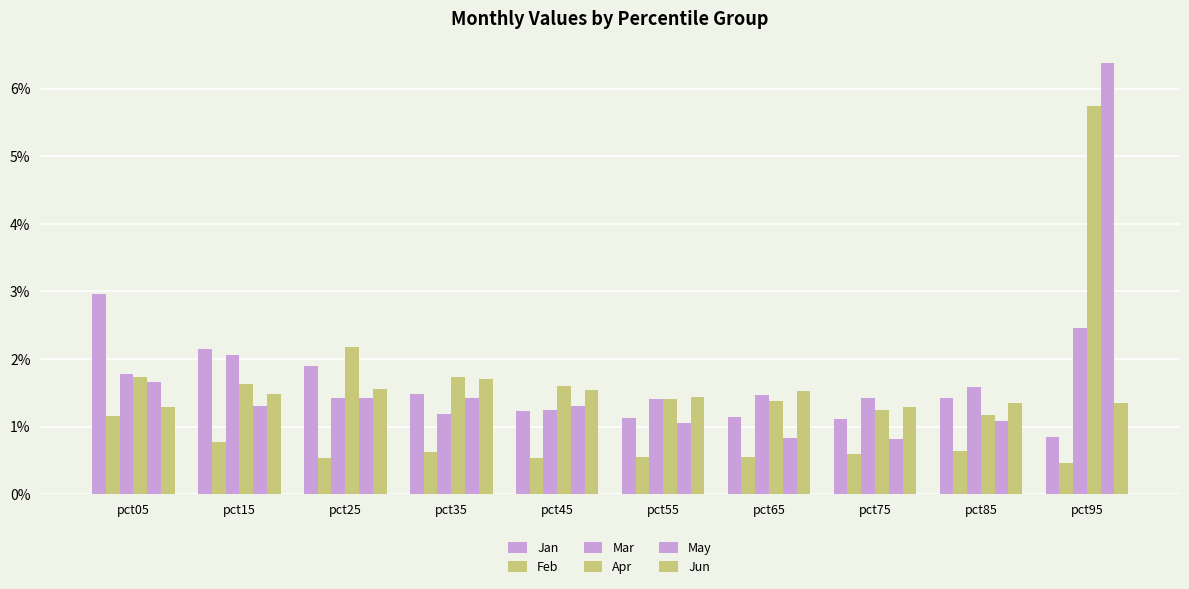

What is the sum of the Jan values at pct75 and pct55?

2.2